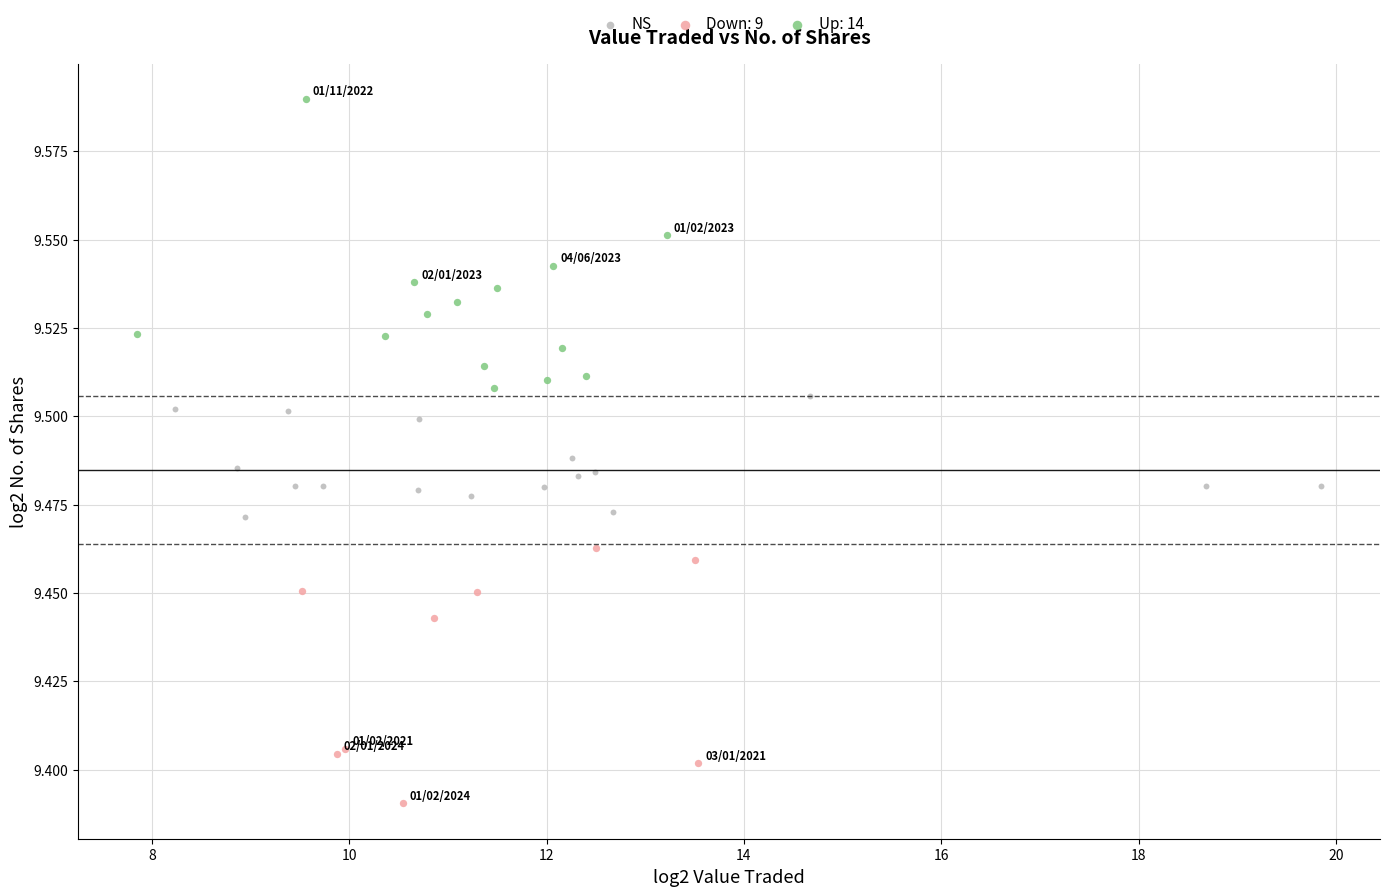

Which series reaches the minimum Y coordinate?

Down: 9